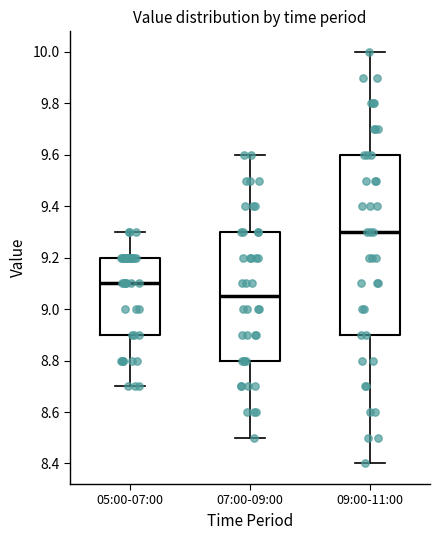

Reading left to right, read every box against the y-axis: the position of its median line, the range the box covers, and the ends of its whiskers. The values are not printed on the chart, so give them approximately, as read against the axis.

05:00-07:00: median 9.10, box 8.90 to 9.20, whiskers 8.70 to 9.30
07:00-09:00: median 9.06, box 8.80 to 9.30, whiskers 8.50 to 9.60
09:00-11:00: median 9.30, box 8.90 to 9.60, whiskers 8.40 to 10.00